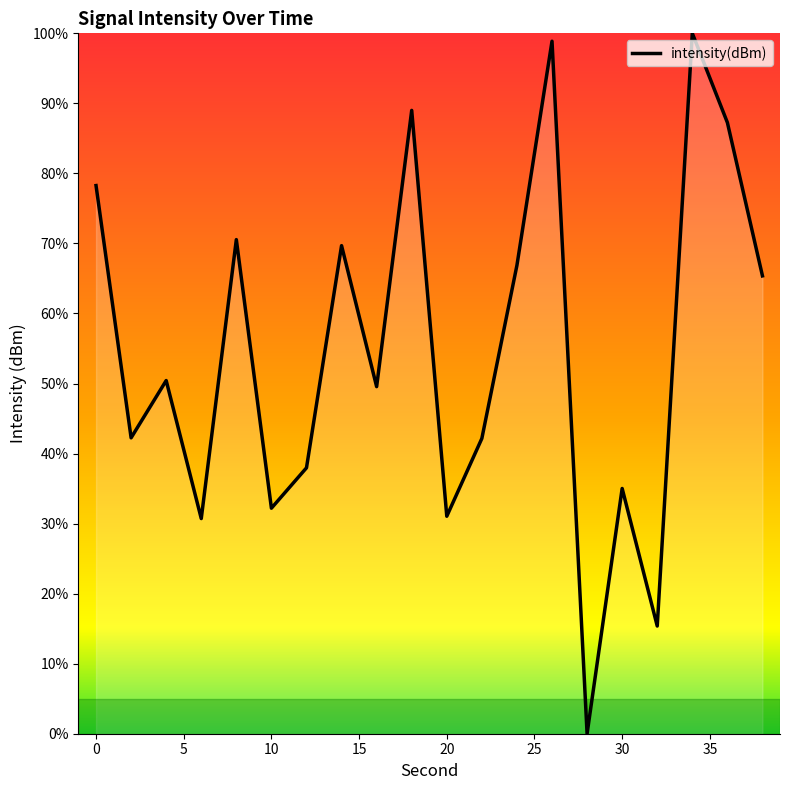

Does the chart display data point markers on the line(s)?

No